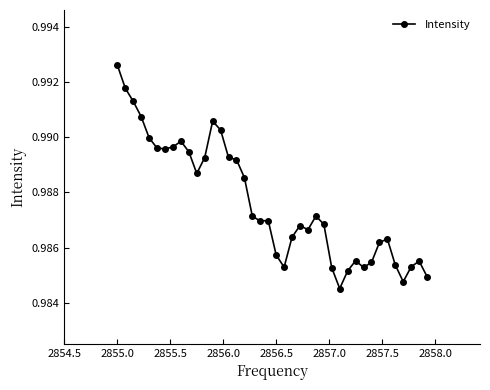

What is the sum of all values?

39.5